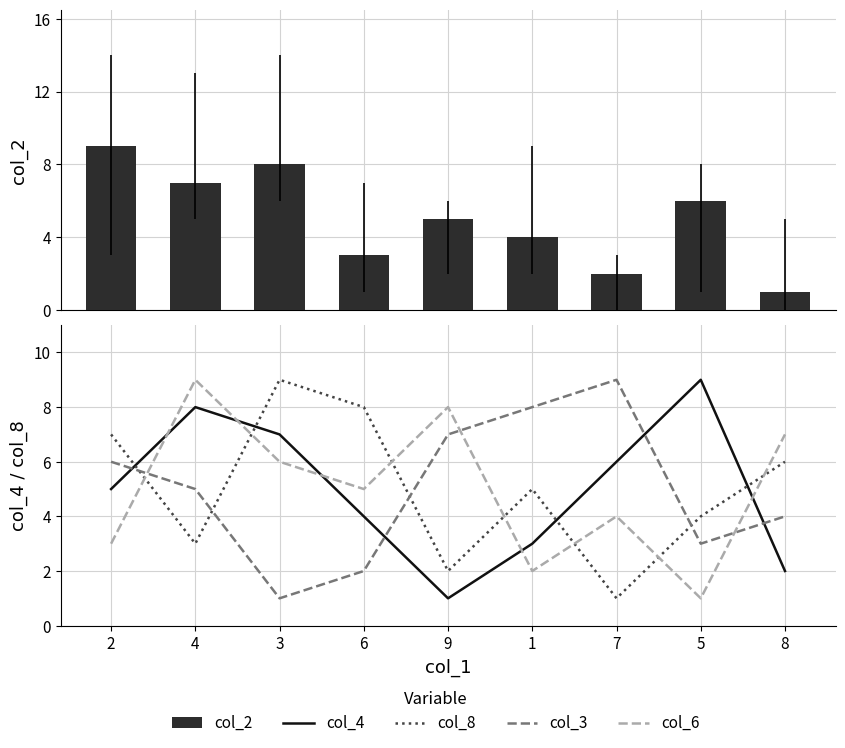

Which series has the widest spread of values?

col_2